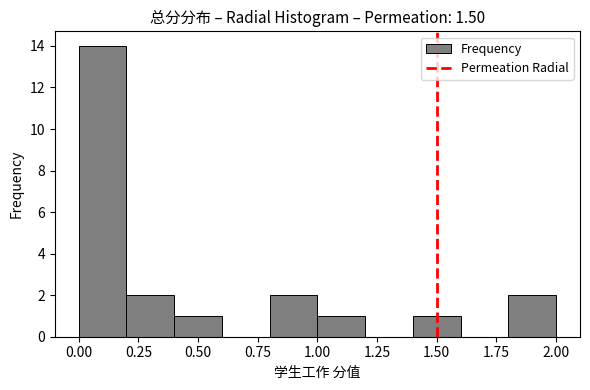

Reading left to right, transcribe this chart: for each bar, give the range it covers on the x-axis and its height. The values are not printed on the chart, so give them approximately, as read against the axis.

0.0 to 0.2: 14
0.2 to 0.4: 2
0.4 to 0.6: 1
0.6 to 0.8: 0
0.8 to 1.0: 2
1.0 to 1.2: 1
1.2 to 1.4: 0
1.4 to 1.6: 1
1.6 to 1.8: 0
1.8 to 2.0: 2